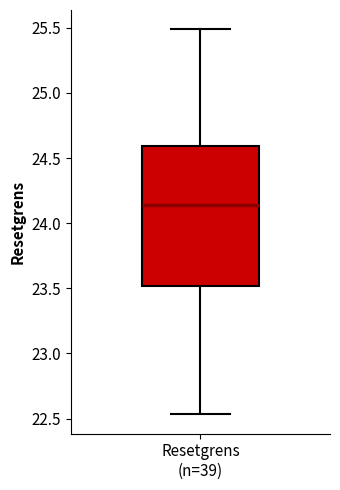

Read this box plot against the y-axis: the position of the median line, the range covered by the box, and the ends of both whiskers. The values are not printed on the chart, so give them approximately, as read against the axis.

median 24.15, box 23.50 to 24.60, whiskers 22.55 to 25.50